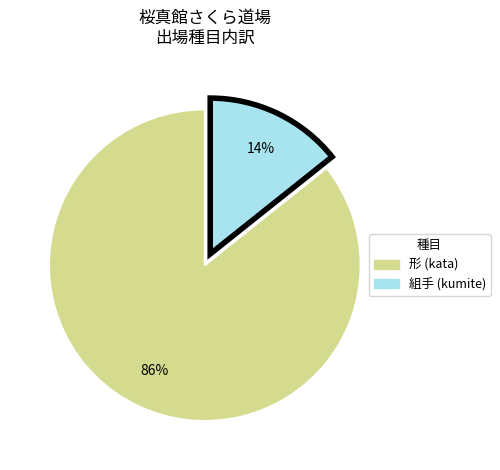

Is it true that 組手 is 21% of the pie?

False